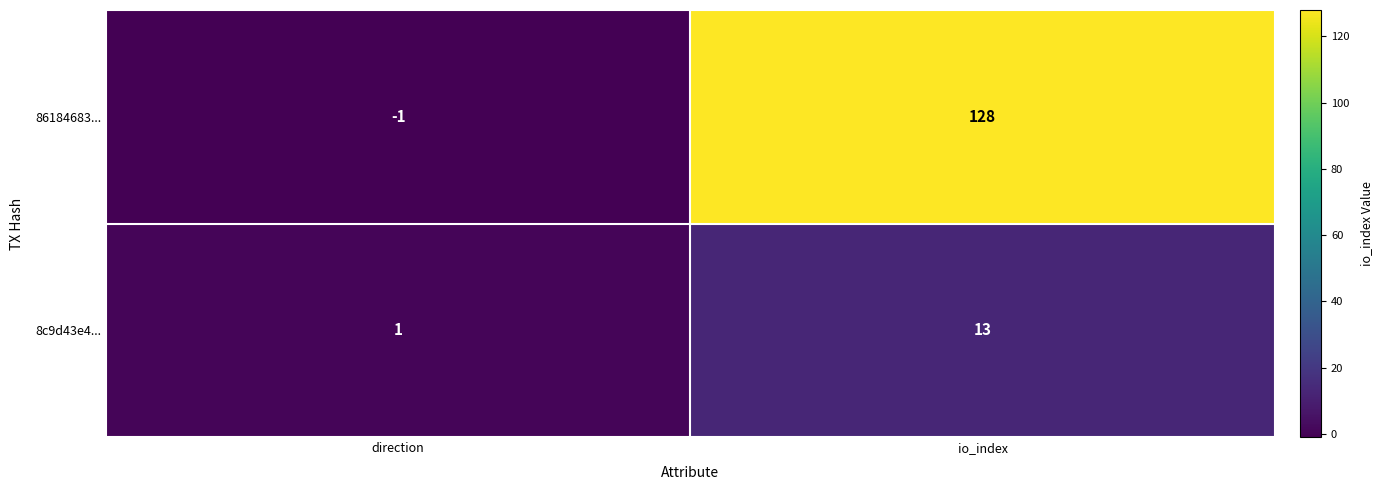

The 8c9d43e4... series shows 8 at io_index. True or false?

False